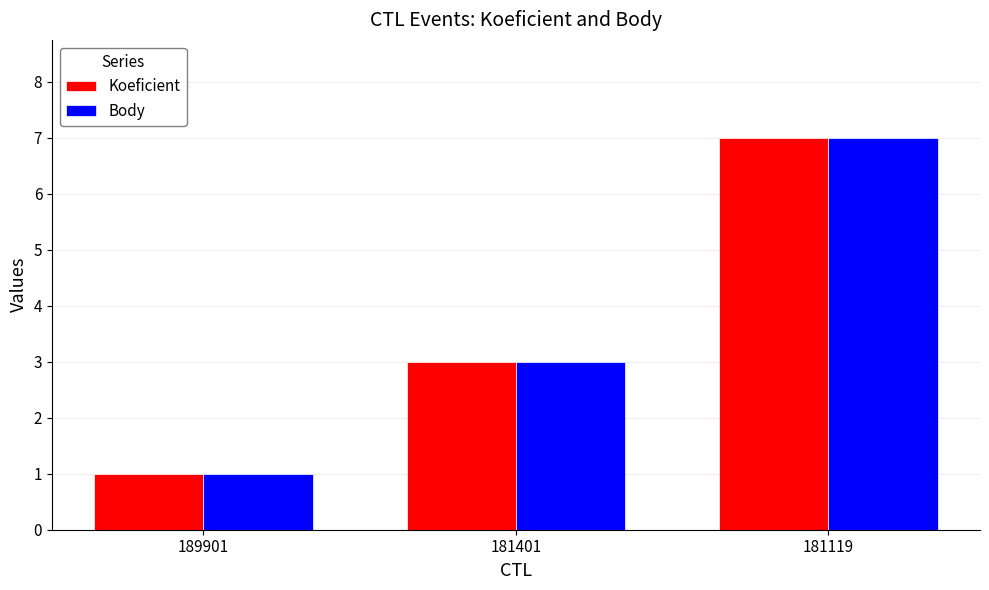

What is the value of the Koeficient bar at the 3rd from the left?

7